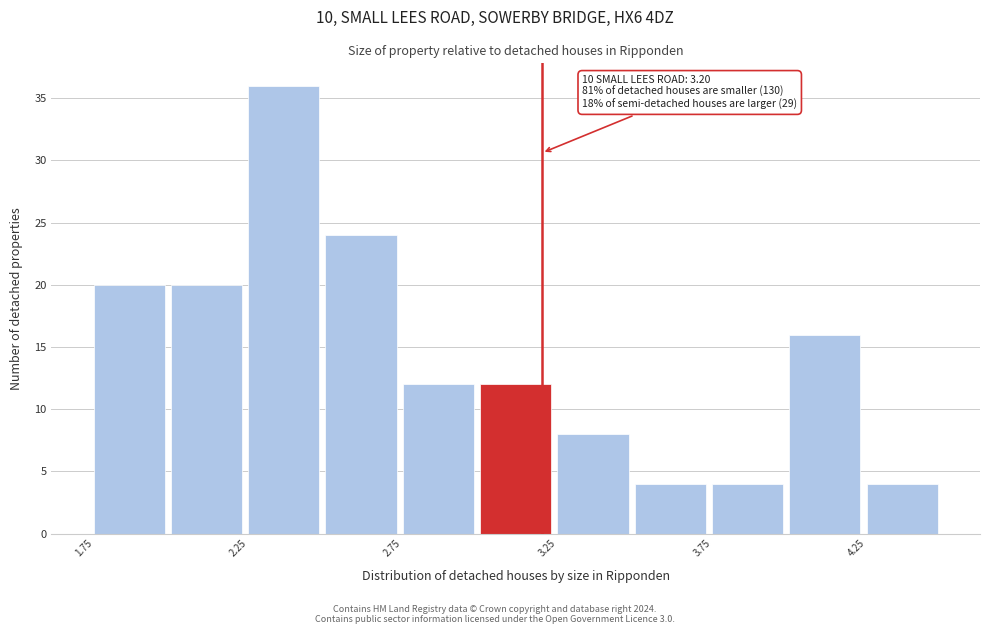

Which range on the x-axis has the tallest bar?

2.25 to 2.50